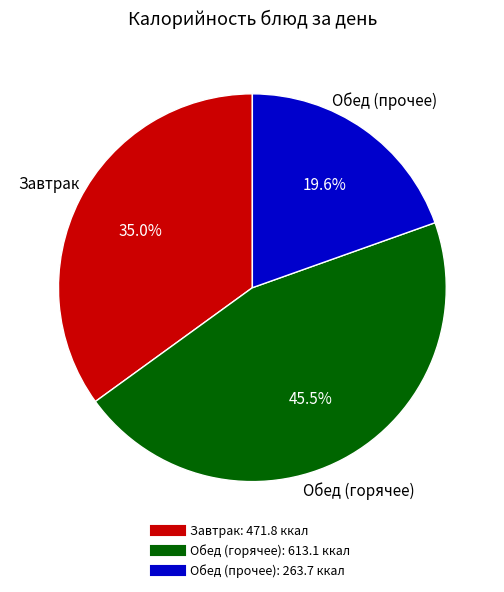

Is there a majority slice in this chart?

No